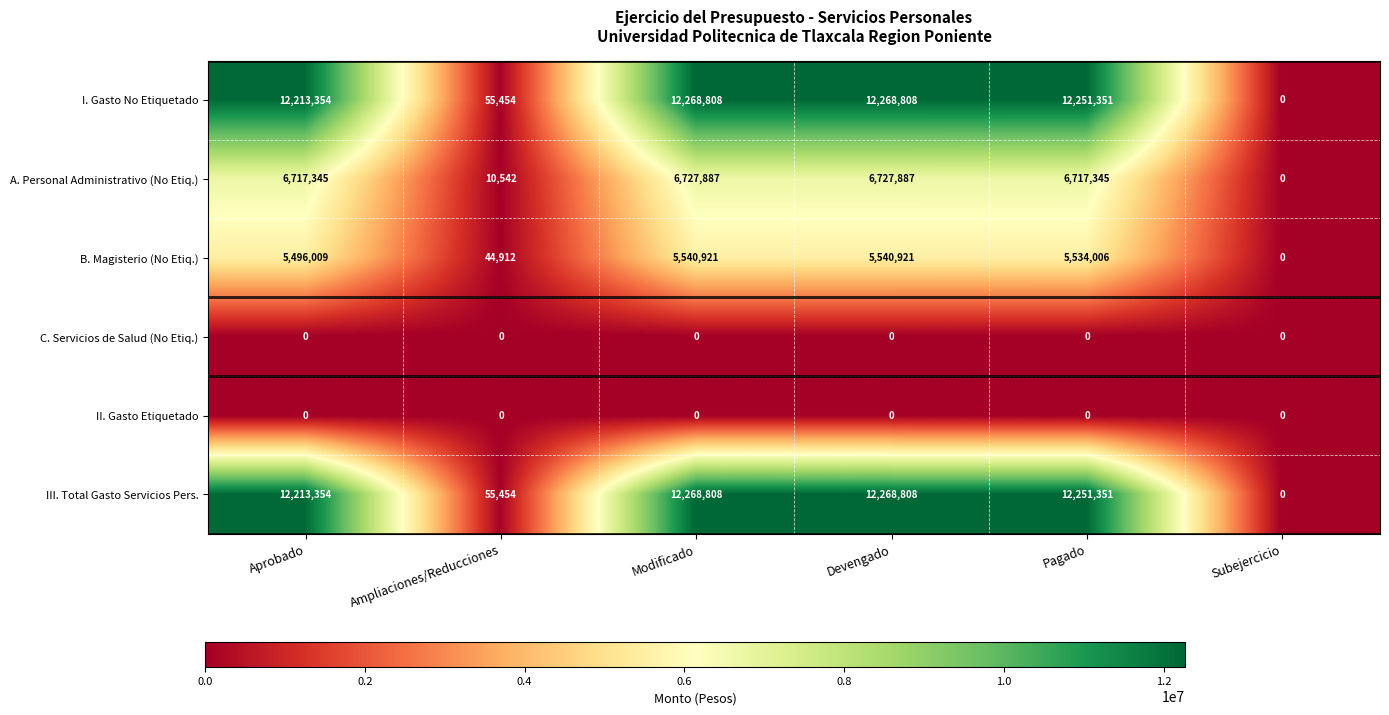

What is the difference between the highest and lowest values at Pagado?

12251351